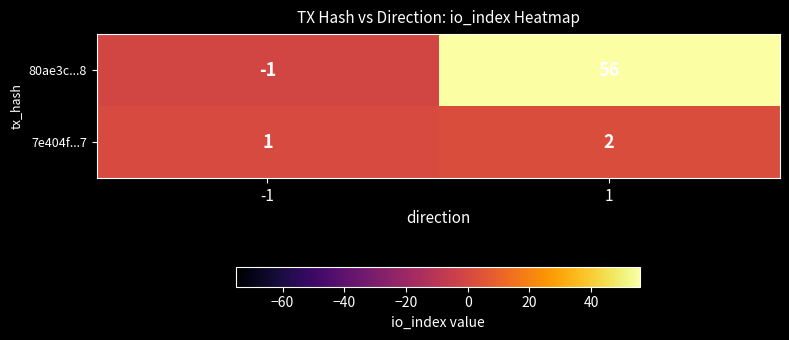

Rank the series by their maximum value, from lowest to highest.

7e404f...7, 80ae3c...8